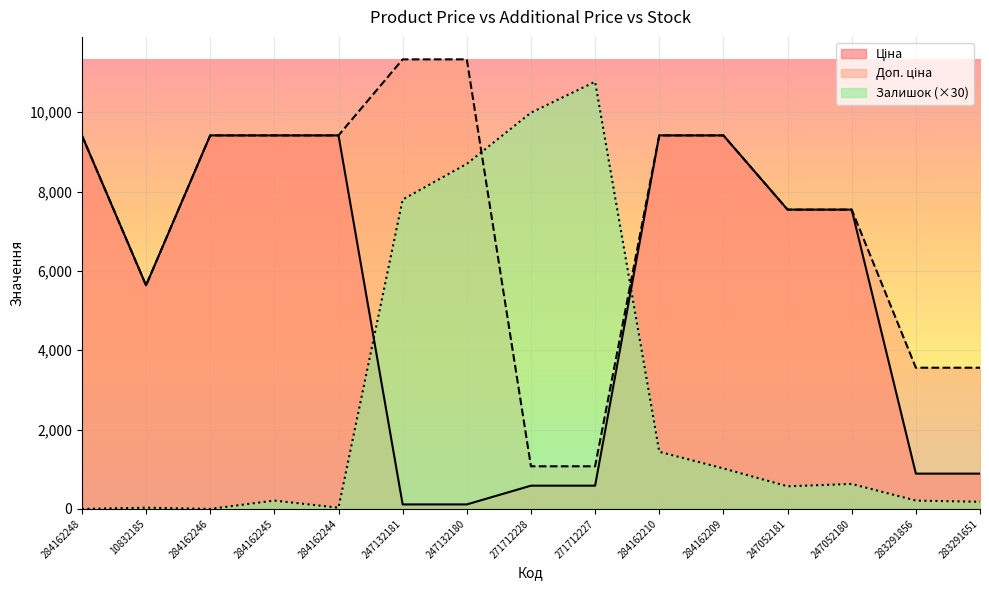

Which series has the widest spread of values?

Залишок (×30)